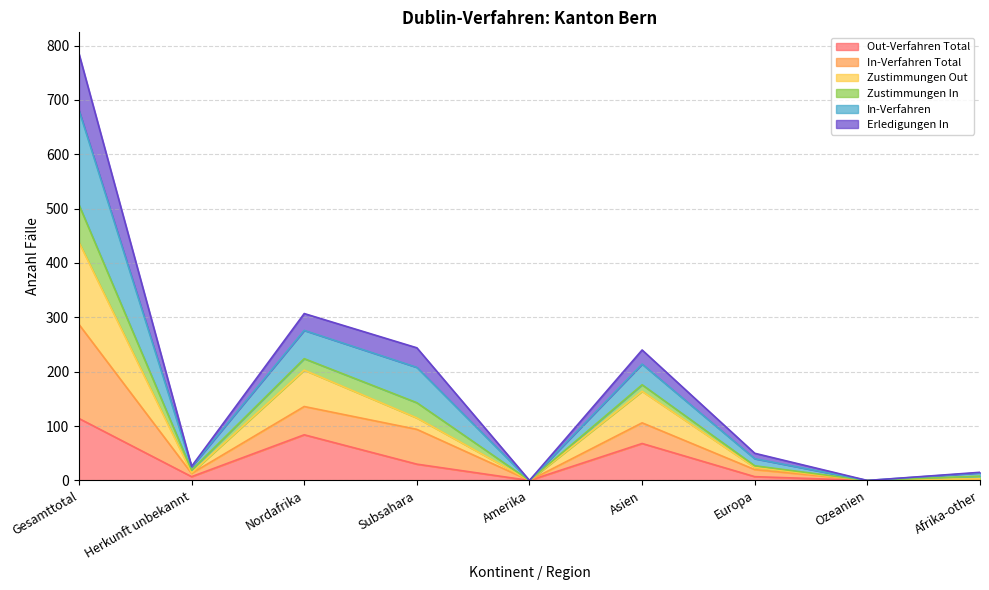

At which category is the sum across all series the highest?

Gesamttotal